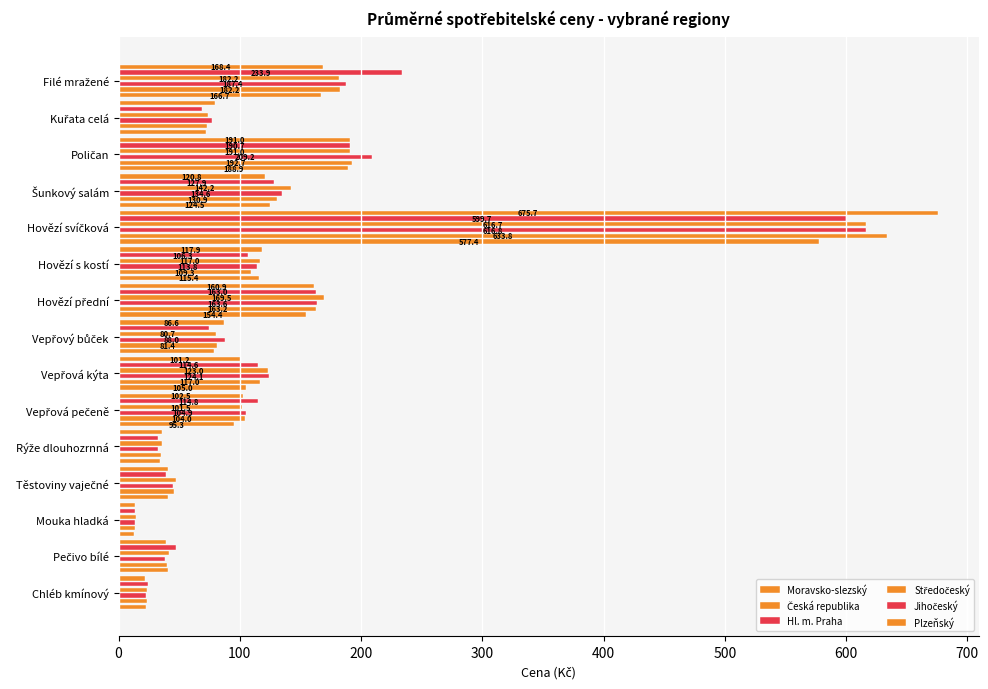

What is the minimum value shown in the chart?

12.5